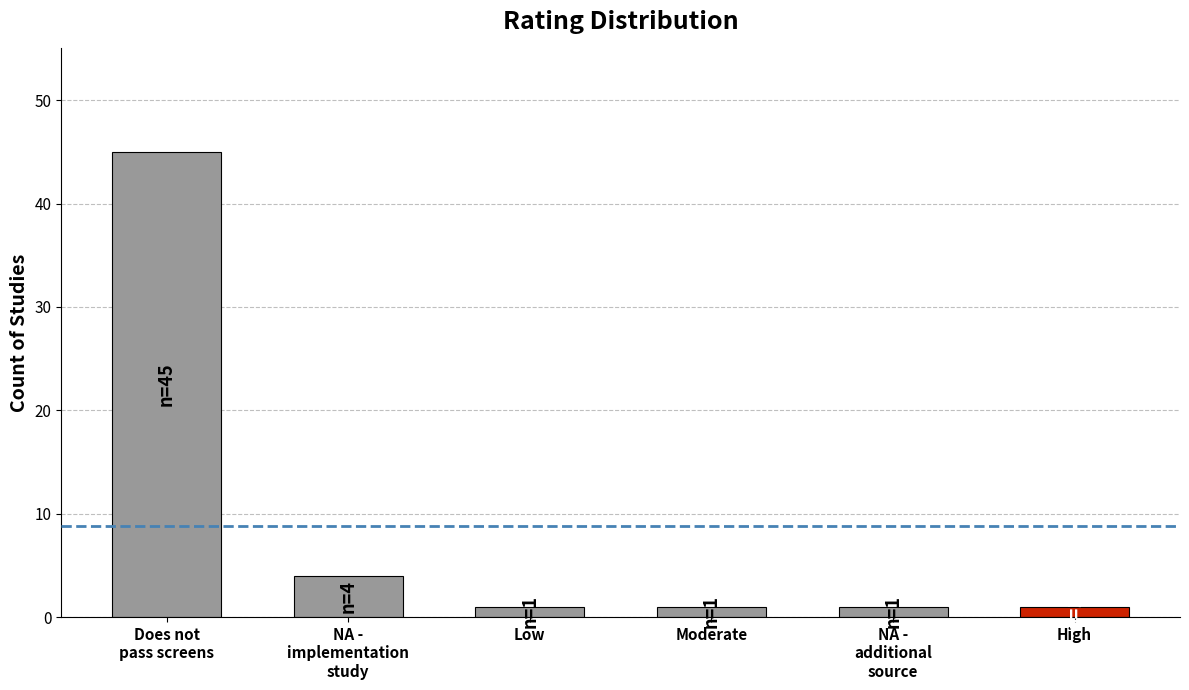

What is the label of the 4th bar from the right?

Low